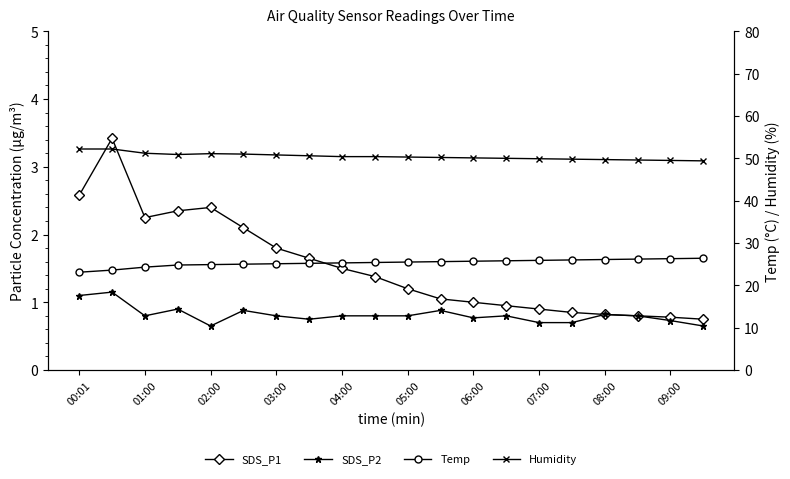

Does the chart display data point markers on the line(s)?

Yes